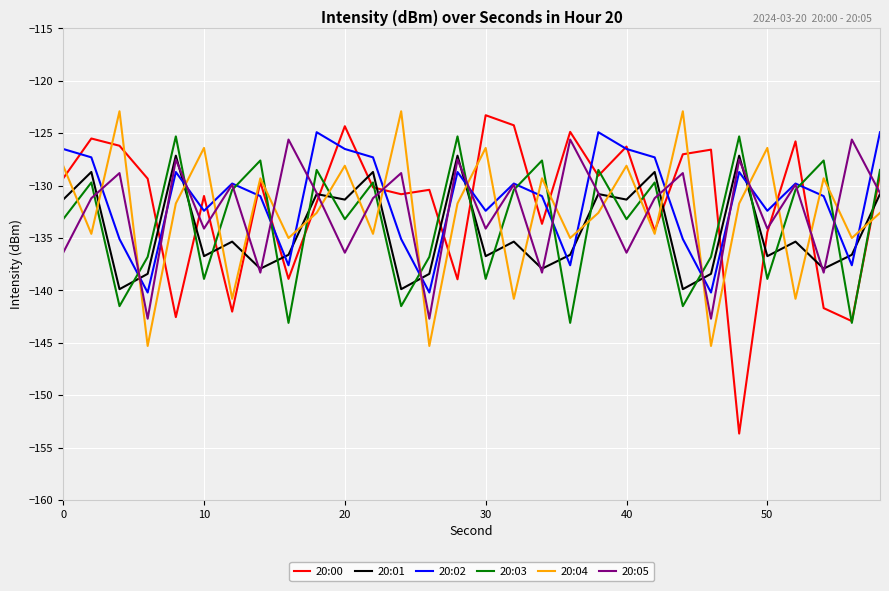

True or false: 20:02 and 20:03 intersect in this chart.

True